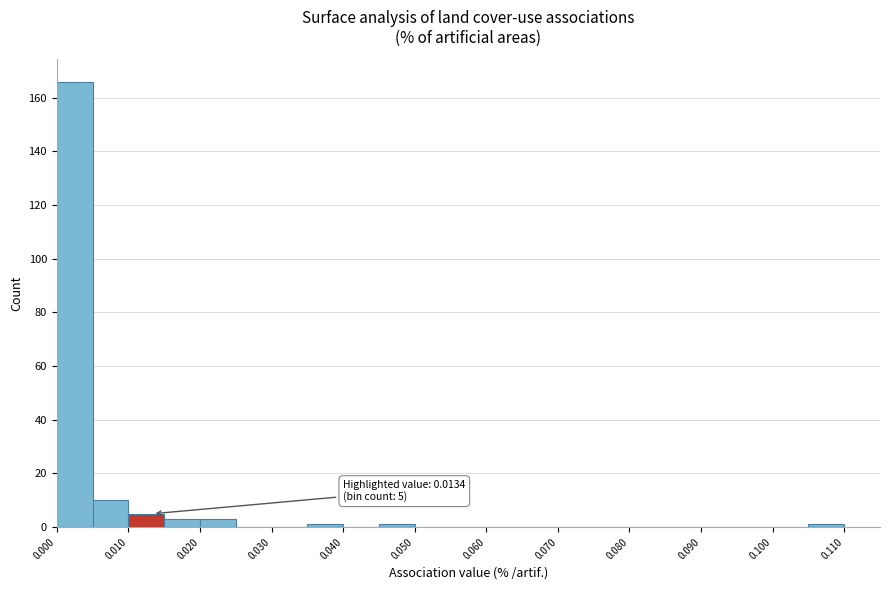

Which range on the x-axis has the tallest bar?

0.000 to 0.005